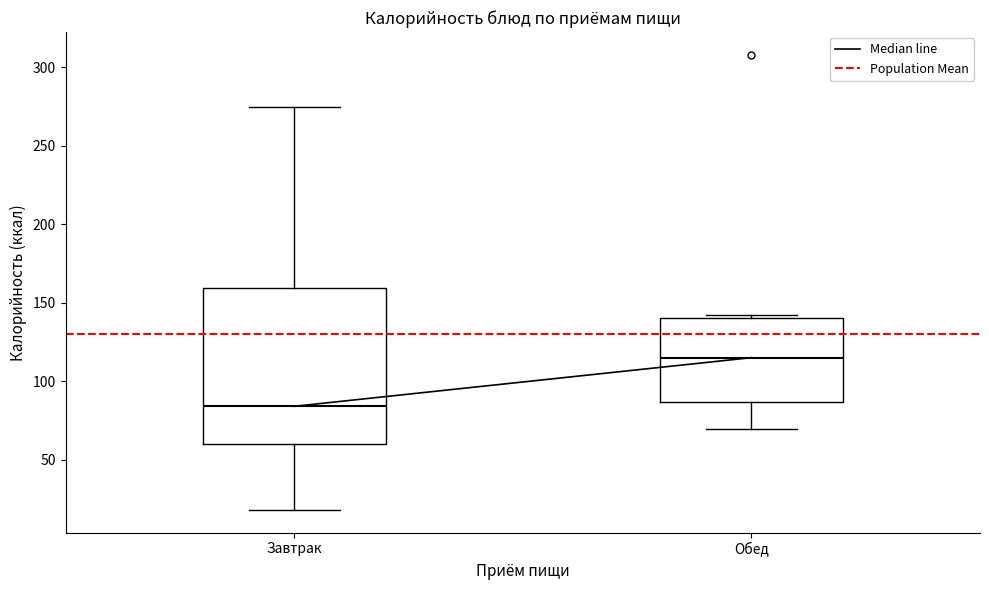

Reading left to right, read every box against the y-axis: the position of its median line, the range the box covers, and the ends of its whiskers. The values are not printed on the chart, so give them approximately, as read against the axis.

Завтрак: median 85, box 60 to 160, whiskers 20 to 275
Обед: median 115, box 85 to 140, whiskers 70 to 140 (just above the box's upper edge)